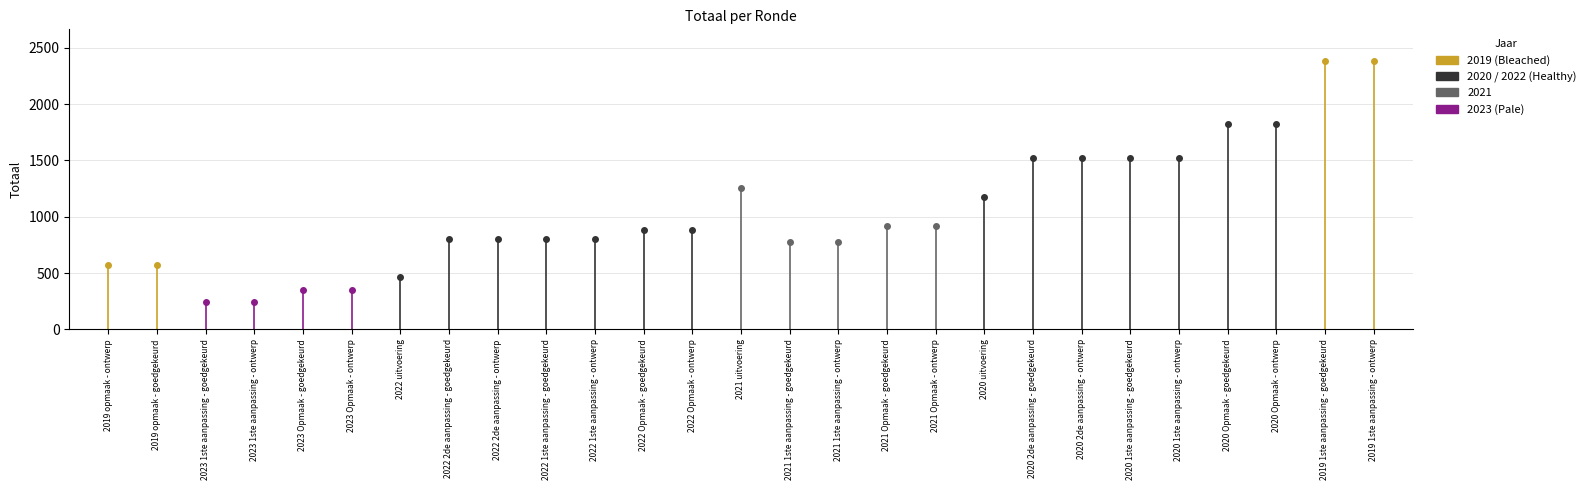

List the labels in order of value, smallest first.

2023 1ste aanpassing - goedgekeurd, 2023 1ste aanpassing - ontwerp, 2023 Opmaak - goedgekeurd, 2023 Opmaak - ontwerp, 2022 uitvoering, 2019 opmaak - ontwerp, 2019 opmaak - goedgekeurd, 2021 1ste aanpassing - goedgekeurd, 2021 1ste aanpassing - ontwerp, 2022 2de aanpassing - goedgekeurd, 2022 2de aanpassing - ontwerp, 2022 1ste aanpassing - goedgekeurd, 2022 1ste aanpassing - ontwerp, 2022 Opmaak - goedgekeurd, 2022 Opmaak - ontwerp, 2021 Opmaak - goedgekeurd, 2021 Opmaak - ontwerp, 2020 uitvoering, 2021 uitvoering, 2020 2de aanpassing - goedgekeurd, 2020 2de aanpassing - ontwerp, 2020 1ste aanpassing - goedgekeurd, 2020 1ste aanpassing - ontwerp, 2020 Opmaak - goedgekeurd, 2020 Opmaak - ontwerp, 2019 1ste aanpassing - goedgekeurd, 2019 1ste aanpassing - ontwerp